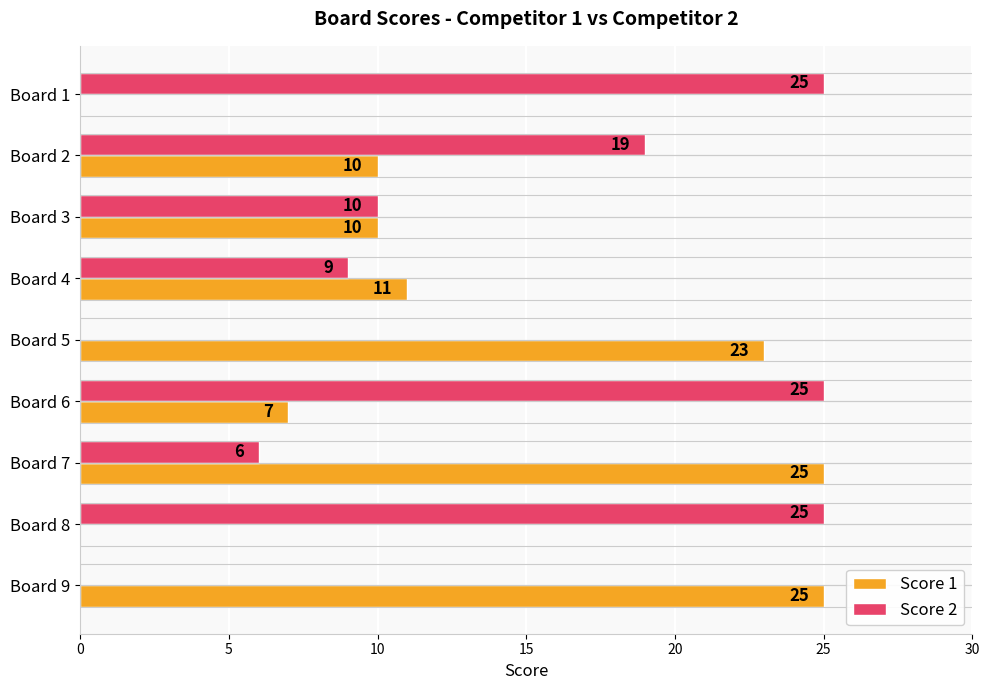

Between Board 3 and Board 9, which series saw the biggest shift?

Score 1